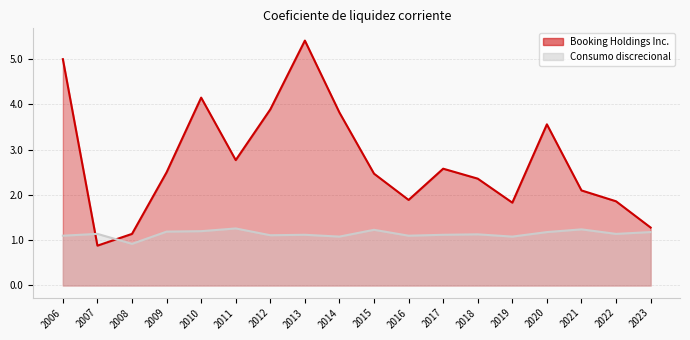

Between 2013 and 2020, which series saw the biggest shift?

Booking Holdings Inc.